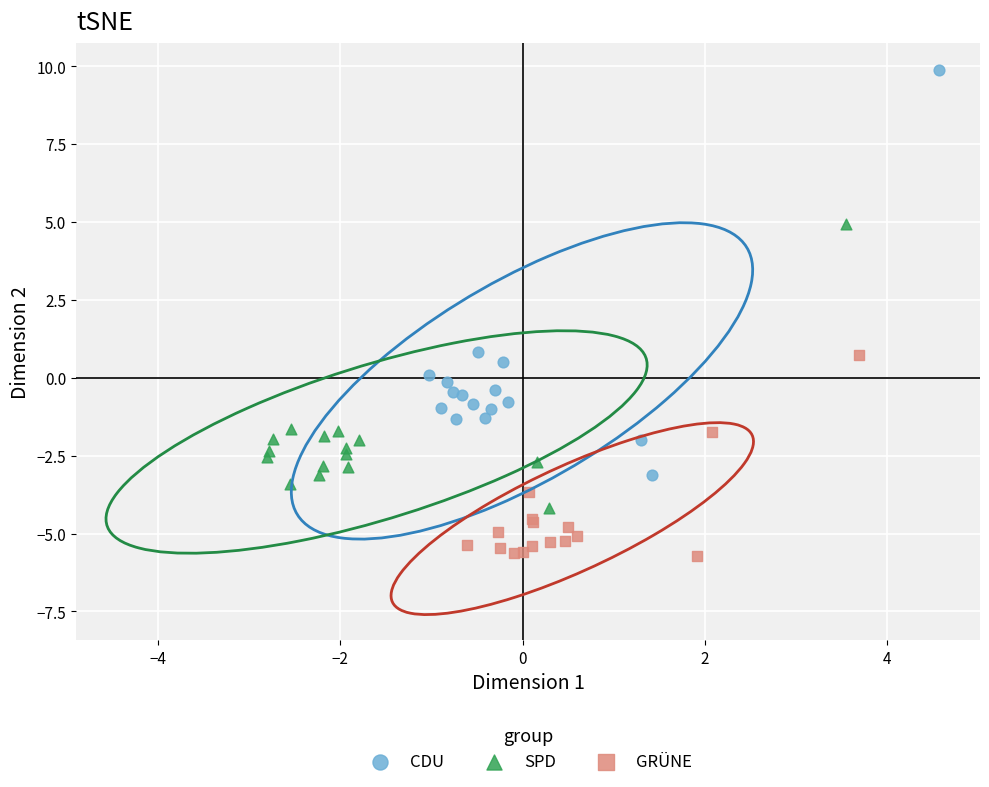

Which series has the largest Y range (max minus min)?

CDU